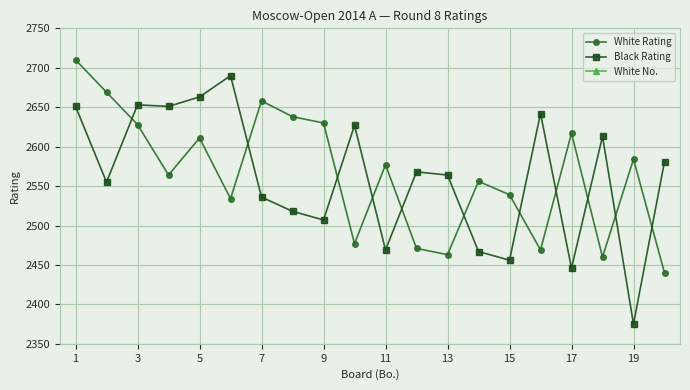

At which category does White Rating reach its first local peak?

5